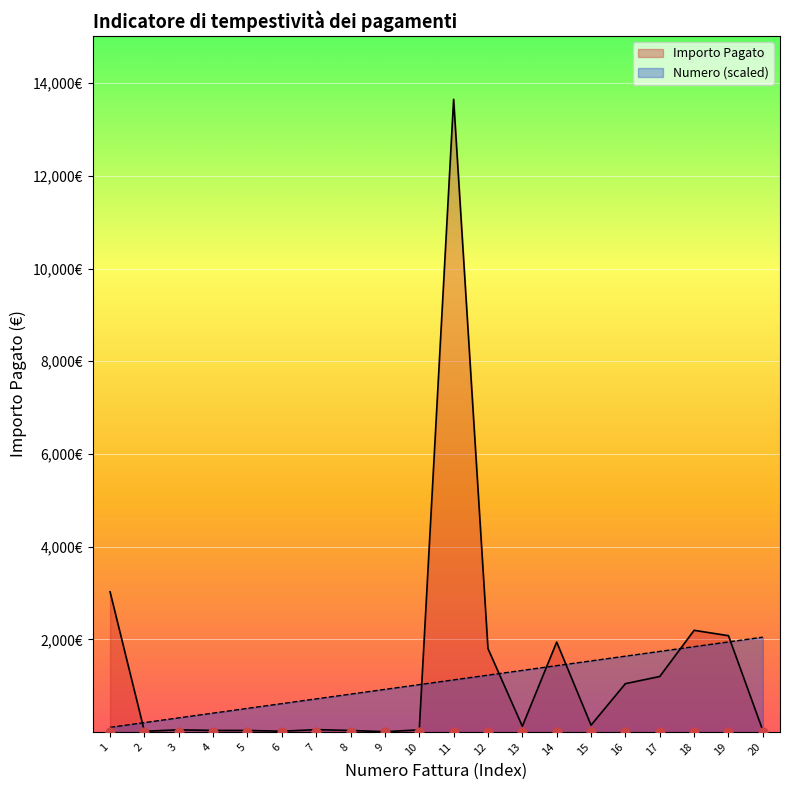

Which series reaches the maximum Y coordinate?

Importo Pagato